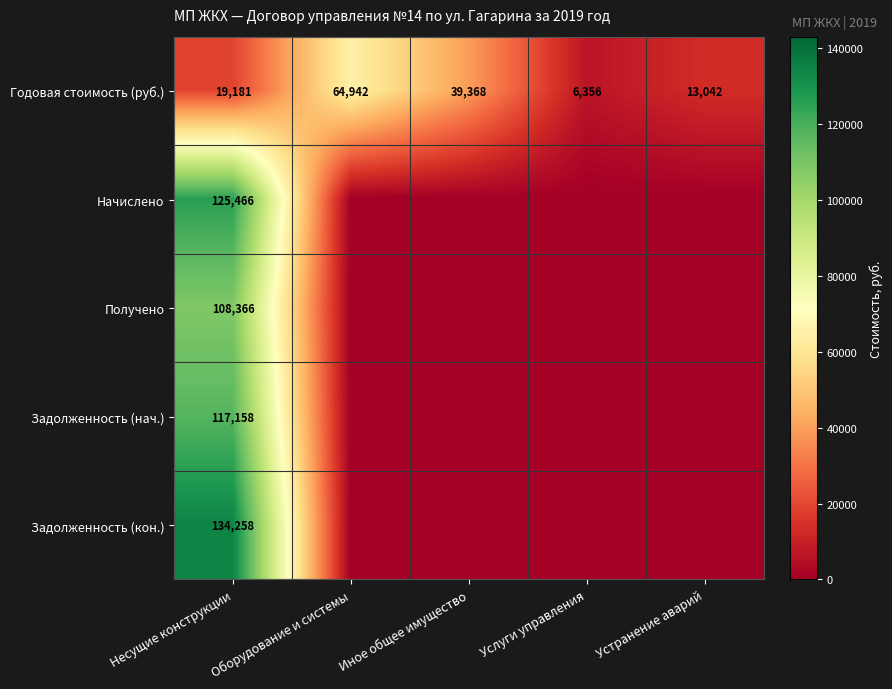

List the labels in order of Годовая стоимость (руб.) value, largest first.

Оборудование и системы, Иное общее имущество, Несущие конструкции, Устранение аварий, Услуги управления